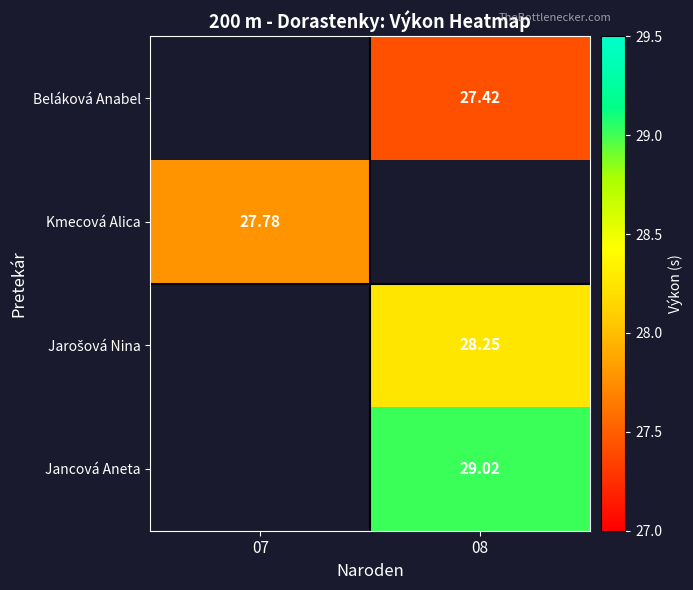

The Jarošová Nina series shows 45.9 at 08. True or false?

False